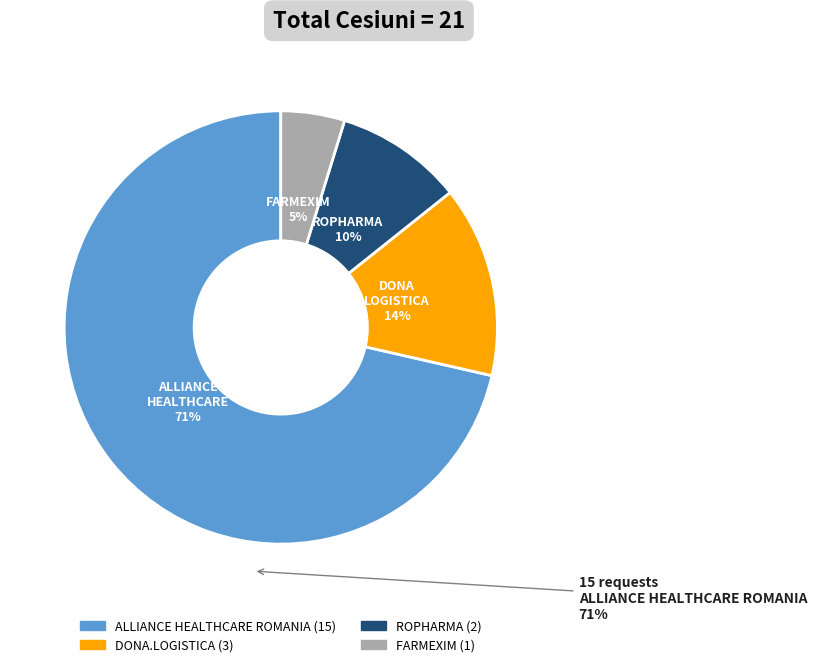

How many slices are in this pie chart?

4